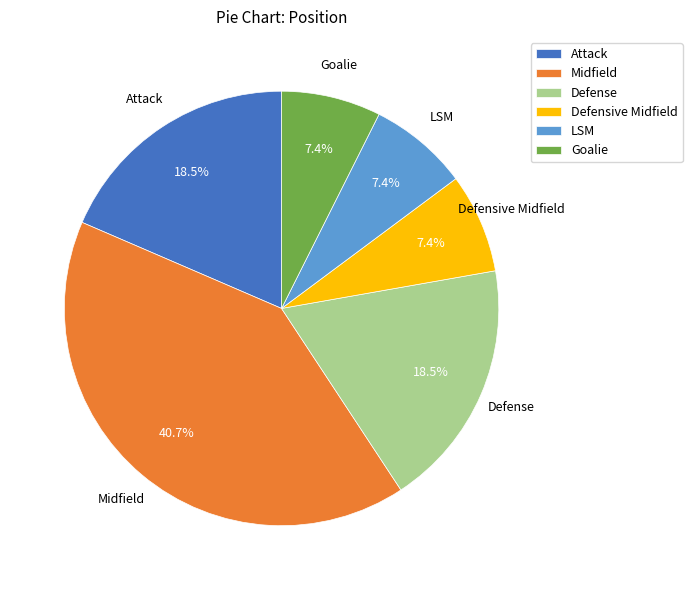

What percentage do Midfield and Attack together represent?

59.3%